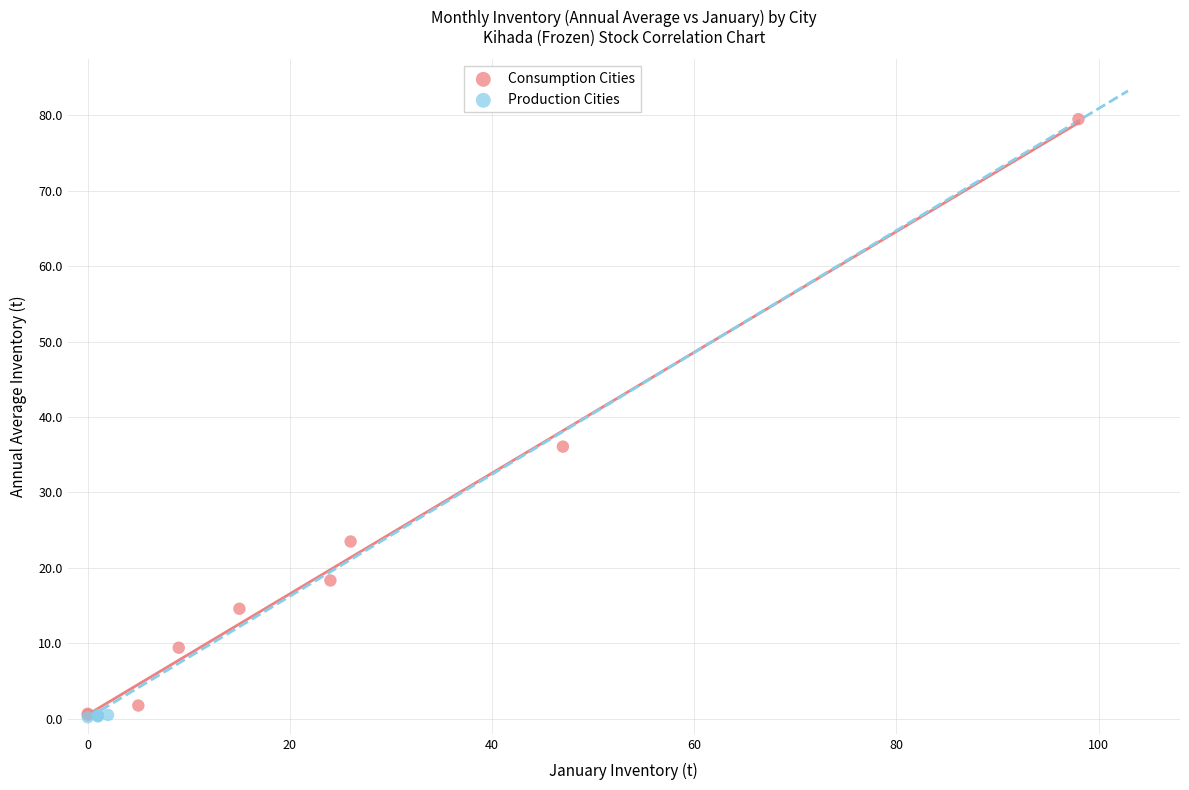

Which series reaches the maximum Y coordinate?

Consumption Cities